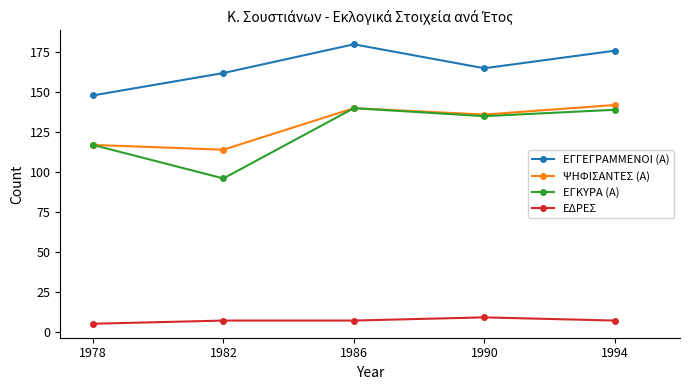

The ΨΗΦΙΣΑΝΤΕΣ (Α) series shows 67 at 1978. True or false?

False